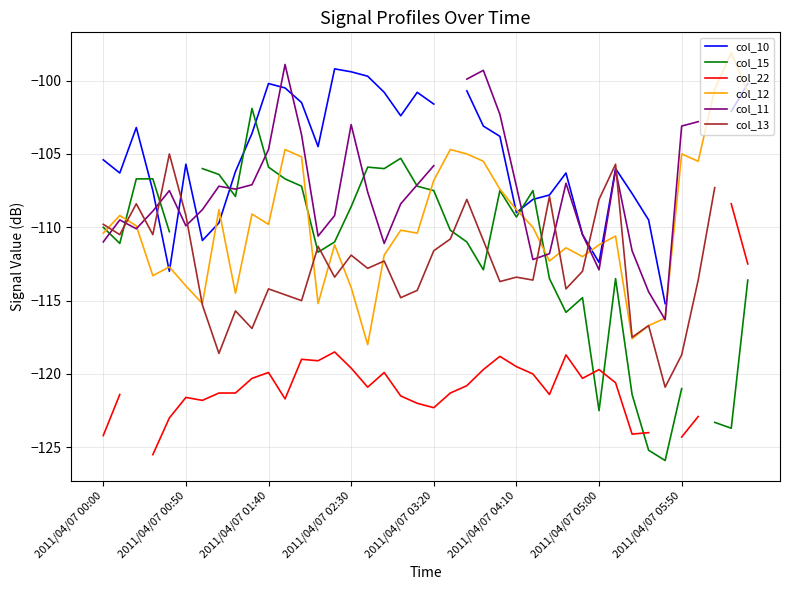

In col_10, how many points are higher than both neighbors (excluding endpoints)?

7